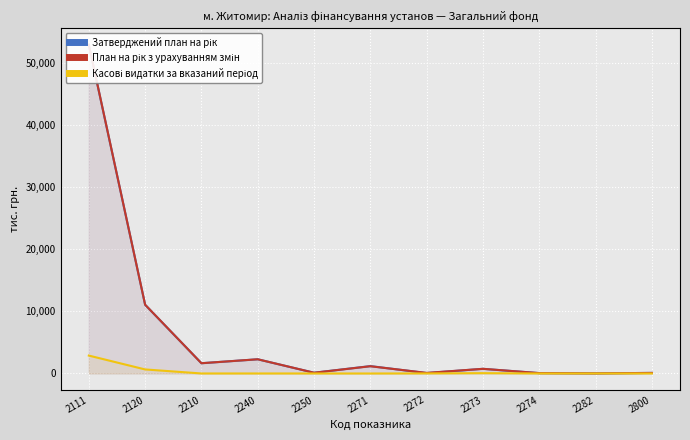

Between which two adjacent categories do Затверджений план на рік and План на рік з урахуванням змін first intersect?

2271 and 2272